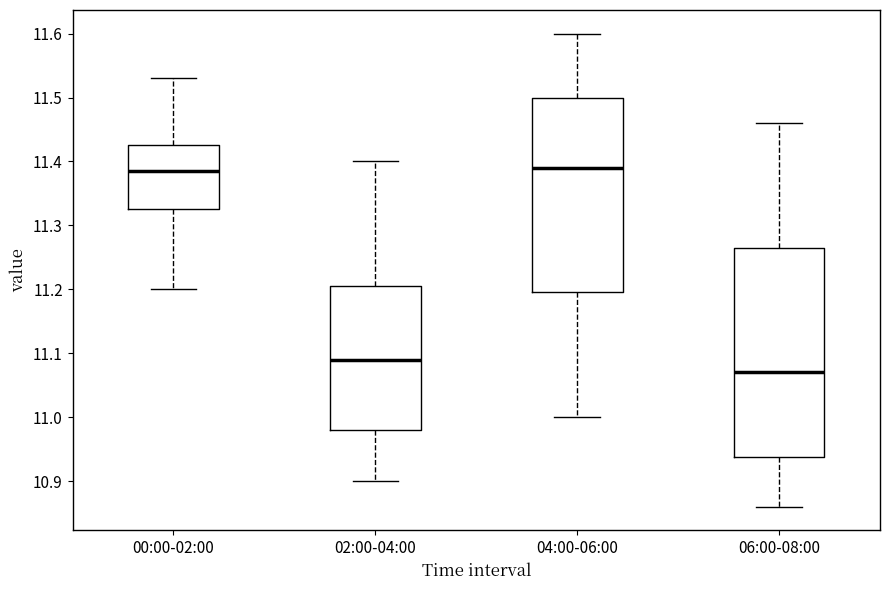

Comparing the boxes themselves (not the whiskers), which one is the tallest?

06:00-08:00